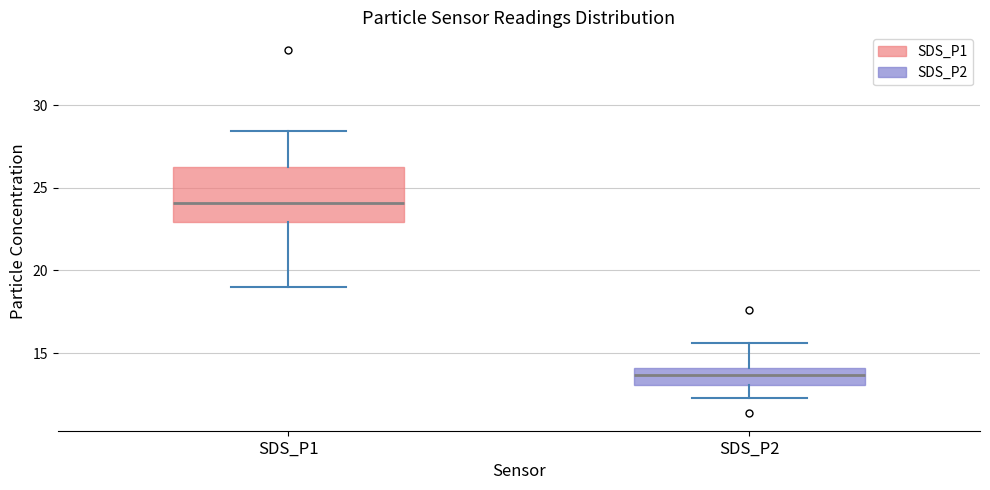

Reading left to right, transcribe this box plot: for each box, give where its median line is, the range the box spans, and where its two whiskers end, as read against the y-axis. The values are not printed on the chart, so give them approximately, as read against the axis.

SDS_P1: median 24.0, box 23.0 to 26.0, whiskers 19.0 to 28.5
SDS_P2: median 13.5, box 13.0 to 14.0, whiskers 12.5 to 15.5